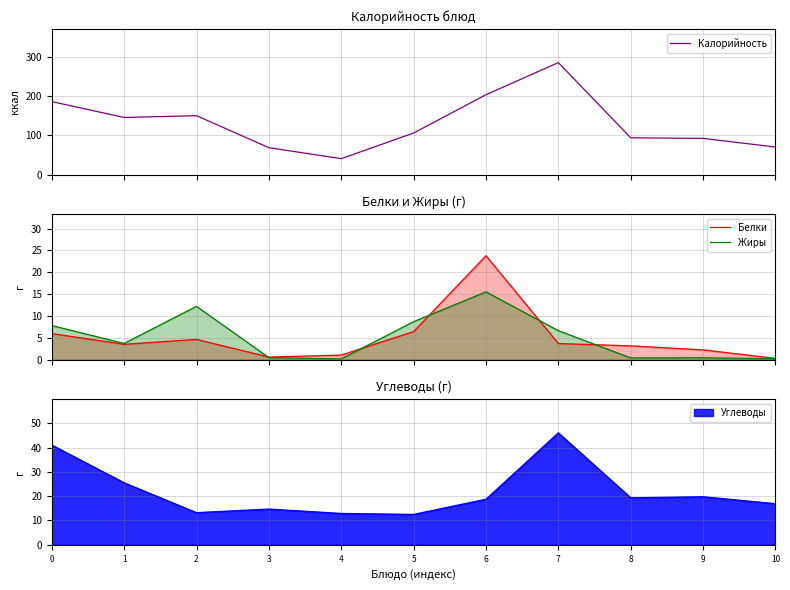

Reading right to left, transcribe all the data shown in this chart.

Калорийность: 10=70.0	9=92.0	8=93.5	7=284.7	6=203.0	5=105.6	4=40.4	3=68.3	2=149.7	1=145.2	0=185.5
Белки: 10=0.3	9=2.2	8=3.2	7=3.7	6=23.8	5=6.4	4=1.1	3=0.6	2=4.6	1=3.5	0=6.0
Жиры: 10=0.2	9=0.4	8=0.4	7=6.6	6=15.5	5=8.7	4=0.2	3=0.5	2=12.2	1=3.7	0=7.8